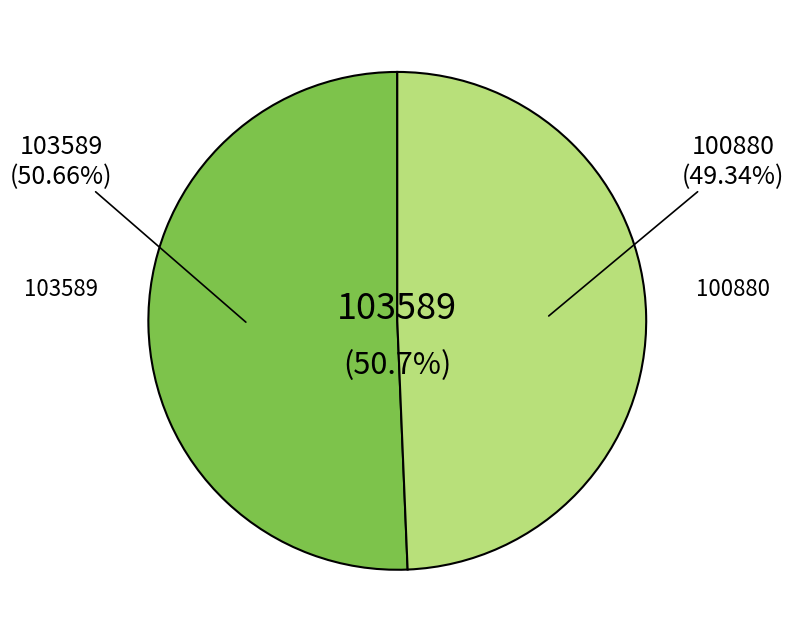

To the nearest percent, what portion does 103589 represent?

51%